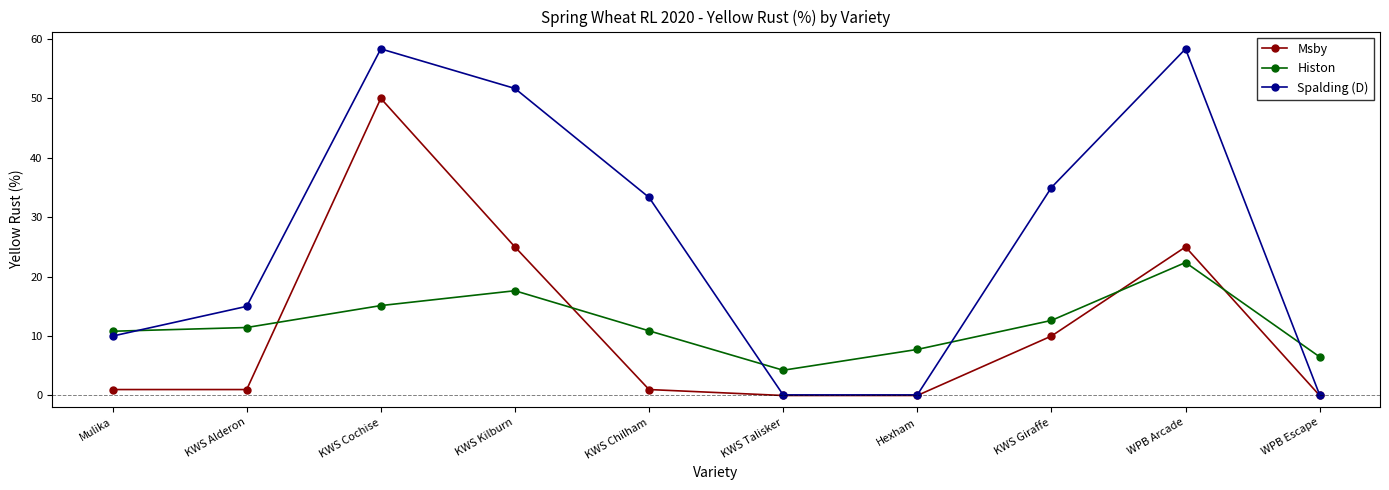

At how many categories does at least one series exceed 26?

5